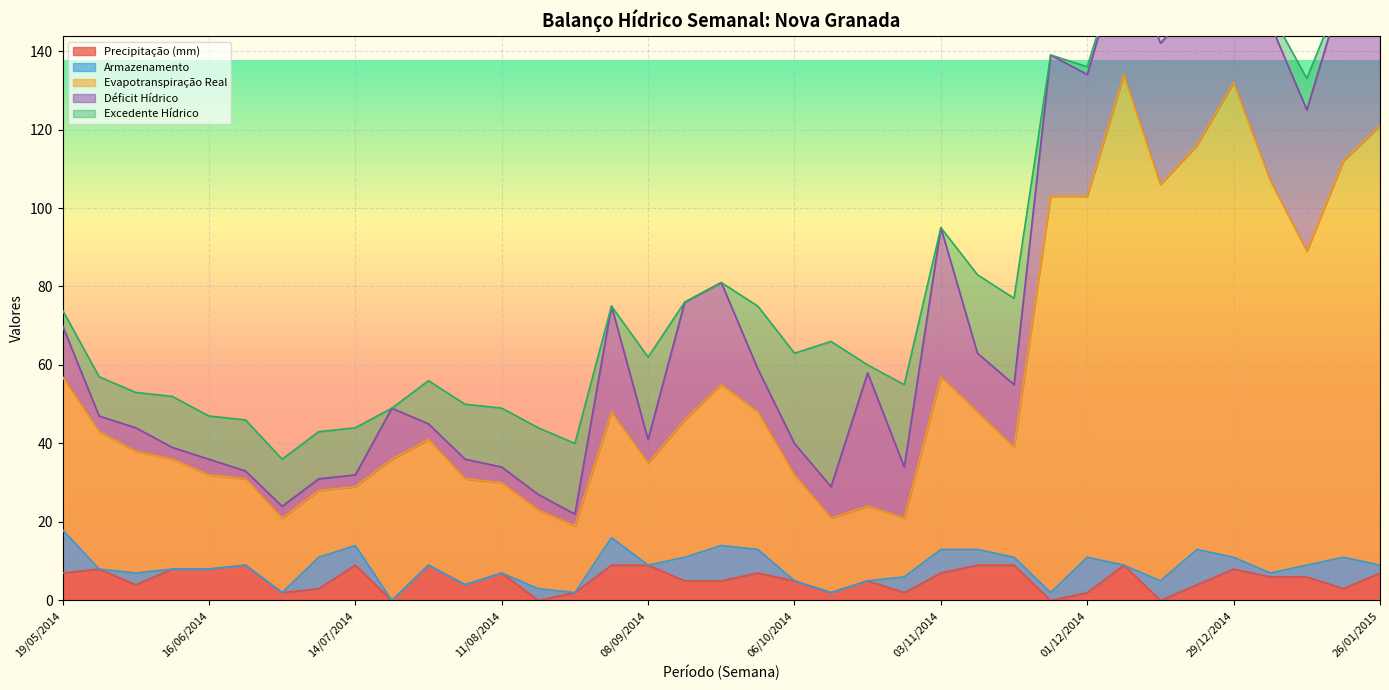

What is the maximum value for Precipitação (mm)?

9